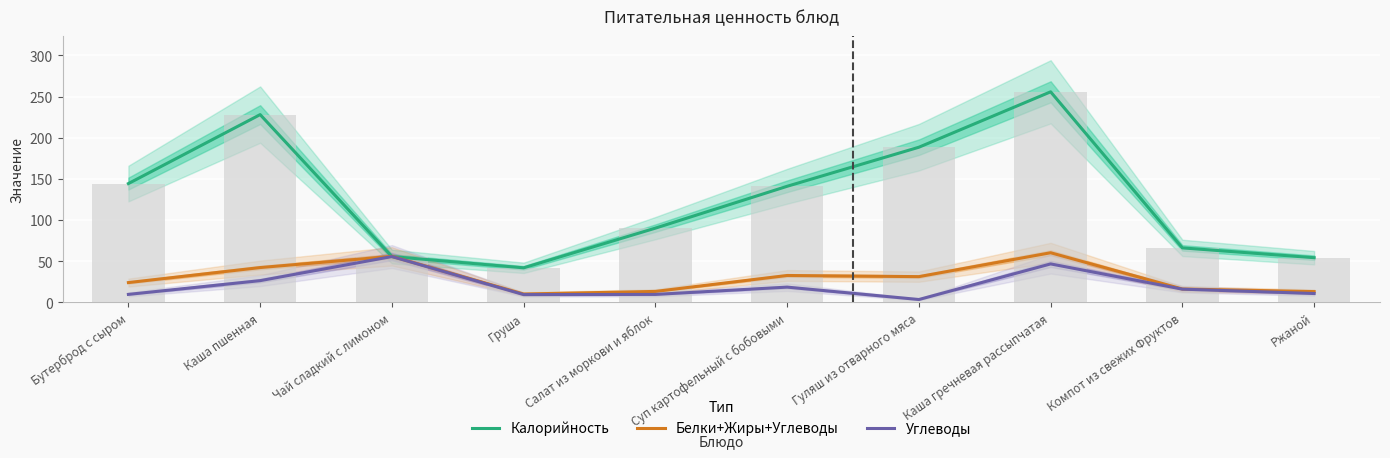

Which has a higher value, Каша гречневая рассыпчатая or Чай сладкий с лимоном?

Каша гречневая рассыпчатая